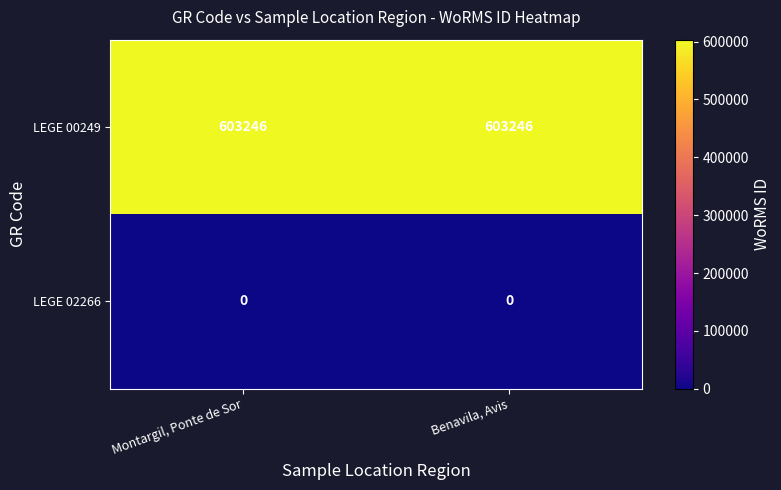

At Montargil, Ponte de Sor, list the series in order from largest to smallest.

LEGE 00249, LEGE 02266